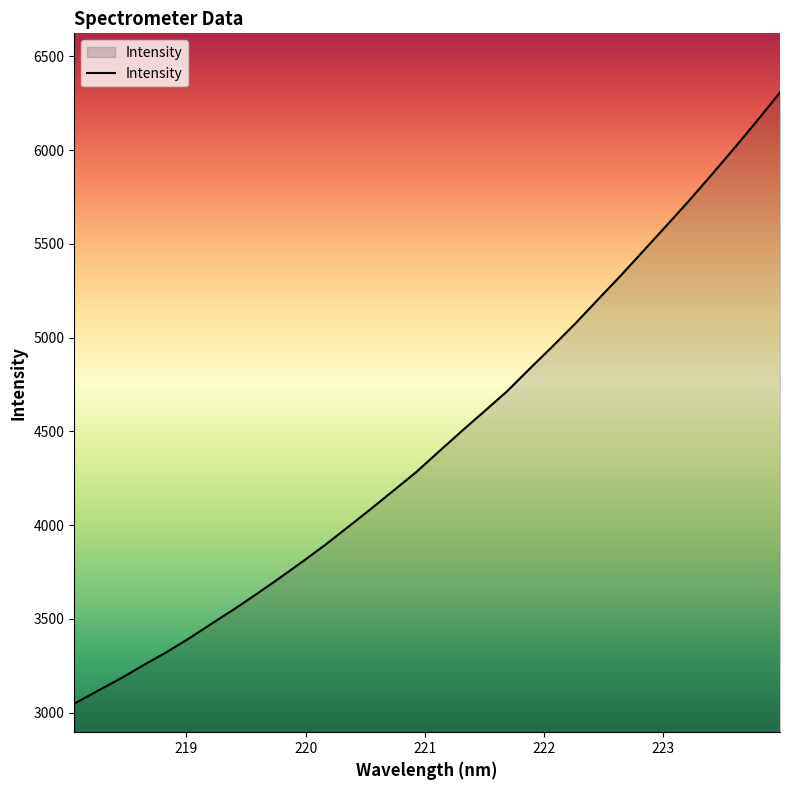

What is the greatest value displayed?

6307.2